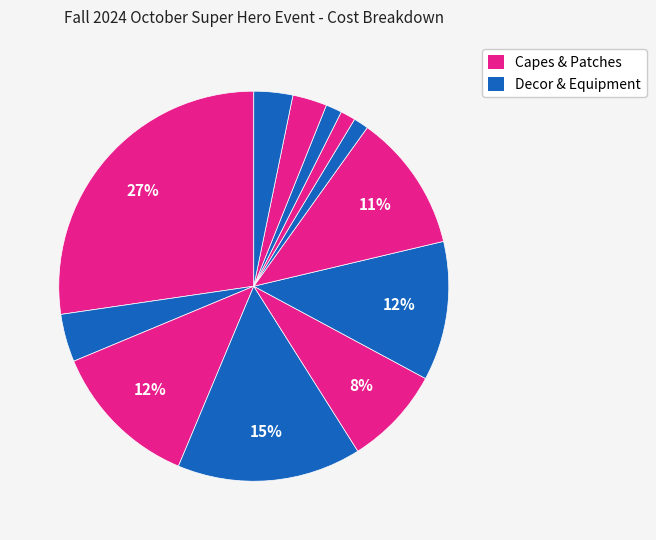

Count the number of slices in the pie.

12